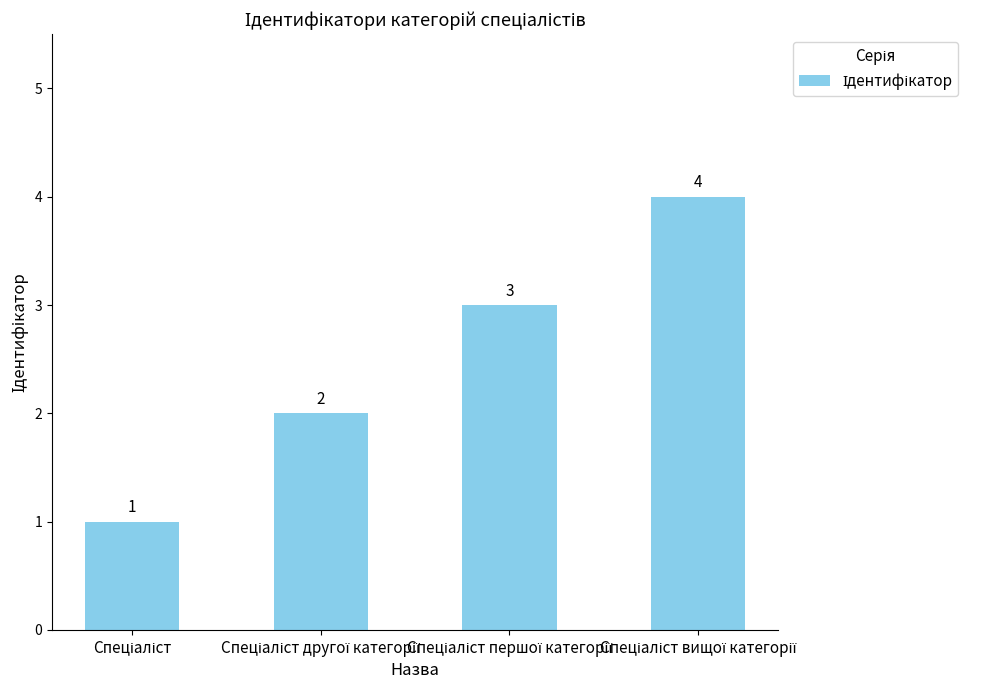

What is the greatest value displayed?

4